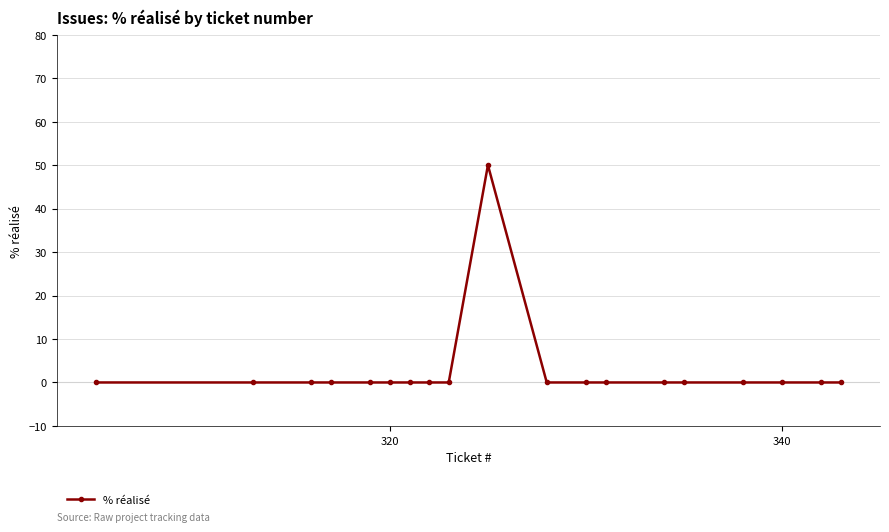

How many series are shown in this chart?

1